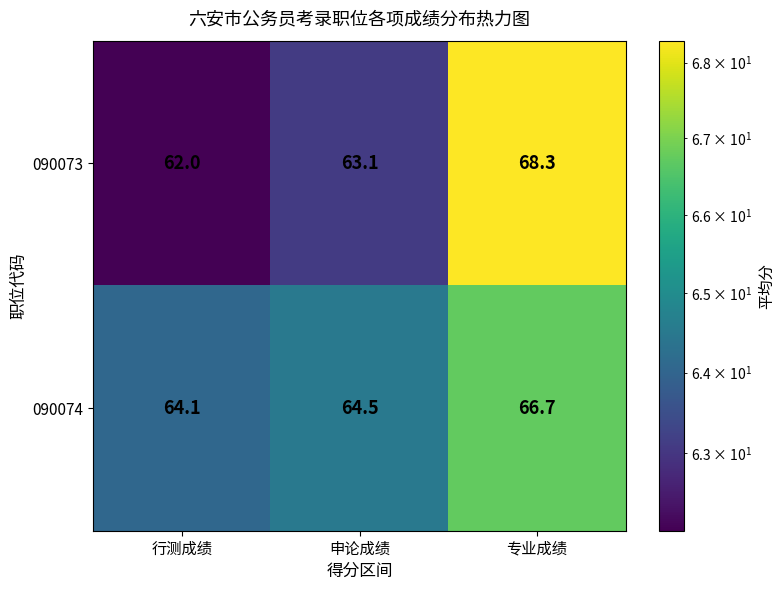

List the labels in order of 090074 value, largest first.

专业成绩, 申论成绩, 行测成绩